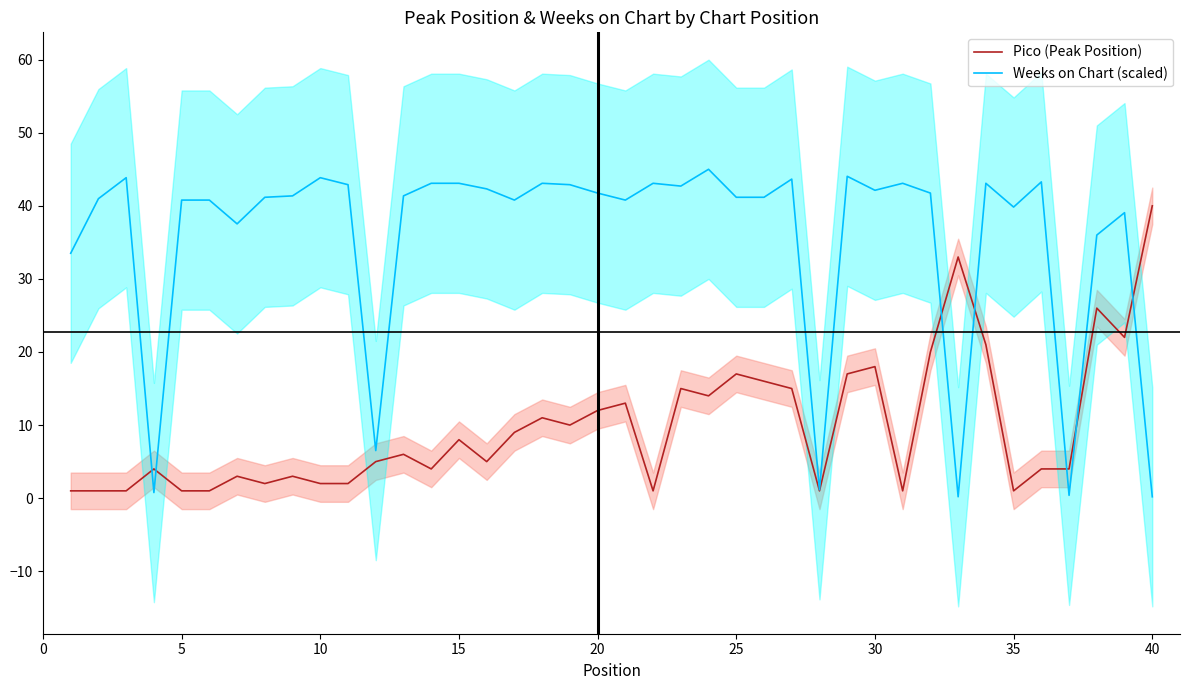

Reading left to right, what are all the values shown in this chart?

Pico (Peak Position): 1.0	1.0	1.0	4.0	1.0	1.0	3.0	2.0	3.0	2.0	2.0	5.0	6.0	4.0	8.0	5.0	9.0	11.0	10.0	12.0	13.0	1.0	15.0	14.0	17.0	16.0	15.0	1.0	17.0	18.0	1.0	20.0	33.0	21.0	1.0	4.0	4.0	26.0	22.0	40.0
Weeks on Chart (scaled): 33.5	41.0	43.9	0.8	40.8	40.8	37.5	41.2	41.4	43.9	42.9	6.5	41.4	43.1	43.1	42.3	40.8	43.1	42.9	41.7	40.8	43.1	42.7	45.0	41.2	41.2	43.7	1.1	44.0	42.1	43.1	41.7	0.2	43.1	39.8	43.3	0.4	36.0	39.1	0.2